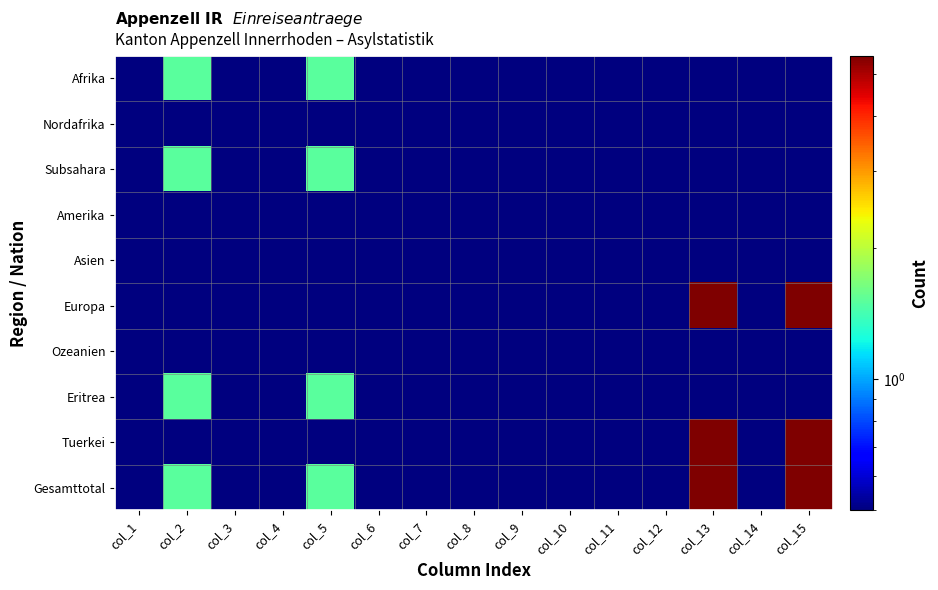

What is the maximum value shown in the chart?

5.5